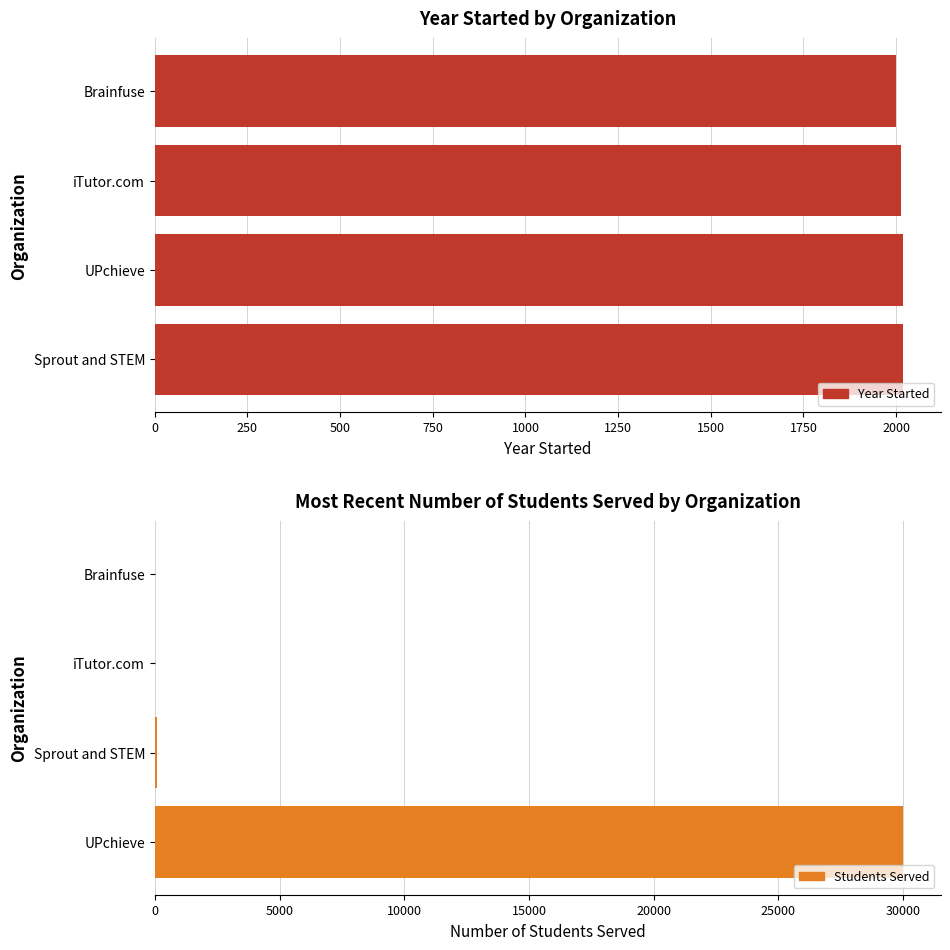

What is the difference between the maximum and minimum values in the Year Started series?

20